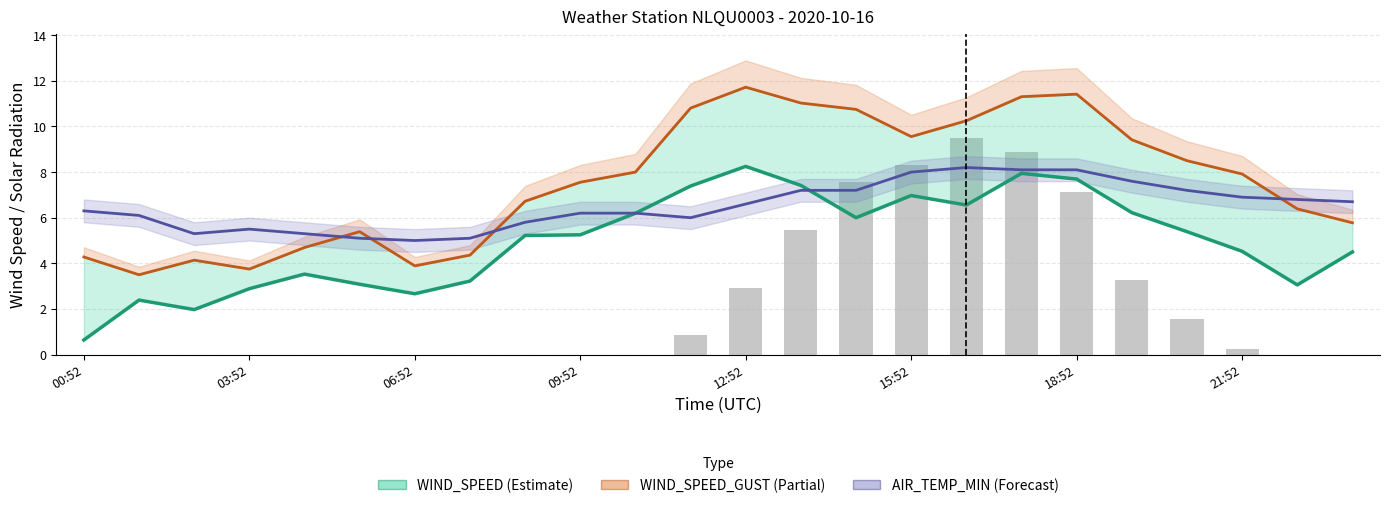

Which has a higher value, 12:52 or 03:52?

12:52